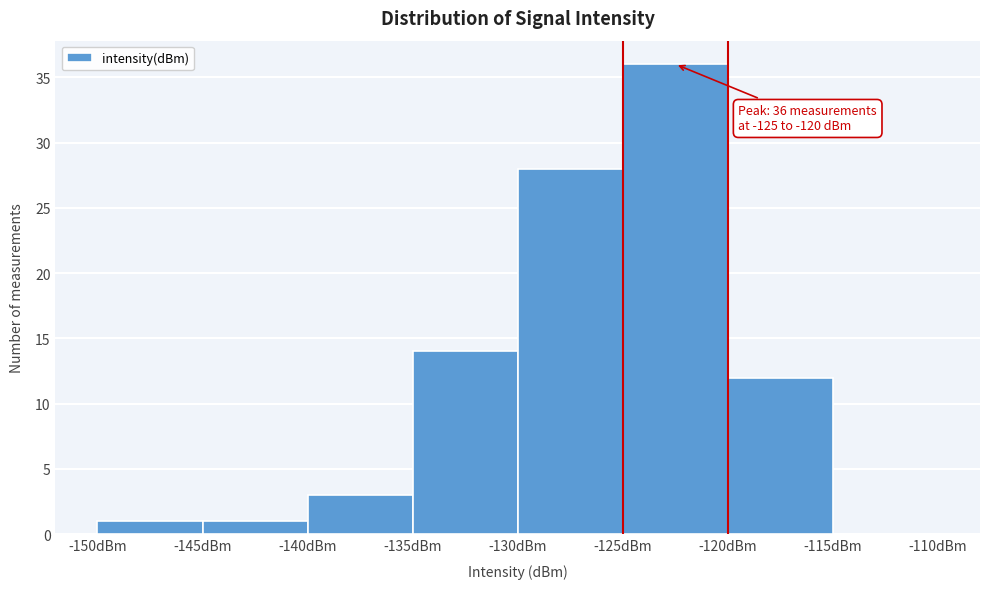

Which range on the x-axis has the tallest bar?

-125 to -120